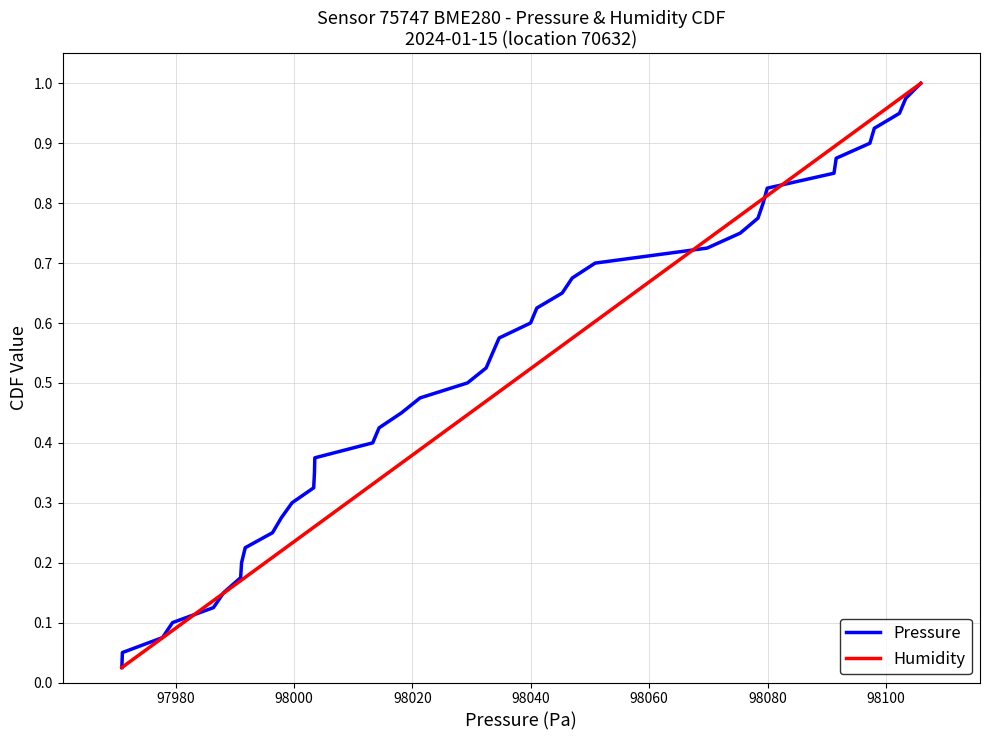

What is the difference between the maximum and minimum values in the Pressure series?

1.0